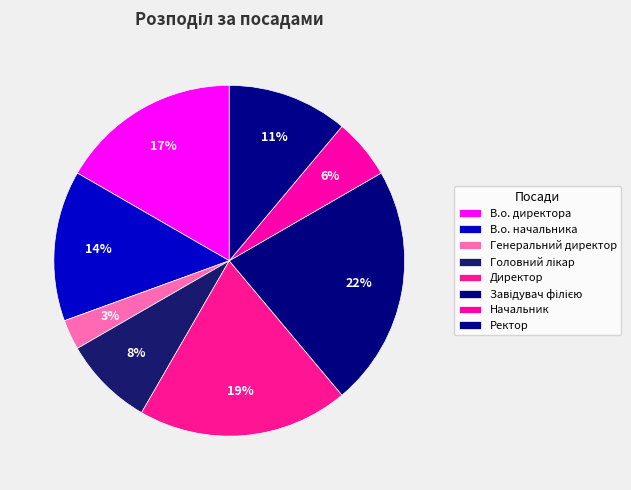

To the nearest percent, what is the difference between the В.о. директора and Начальник slice percentages?

11%